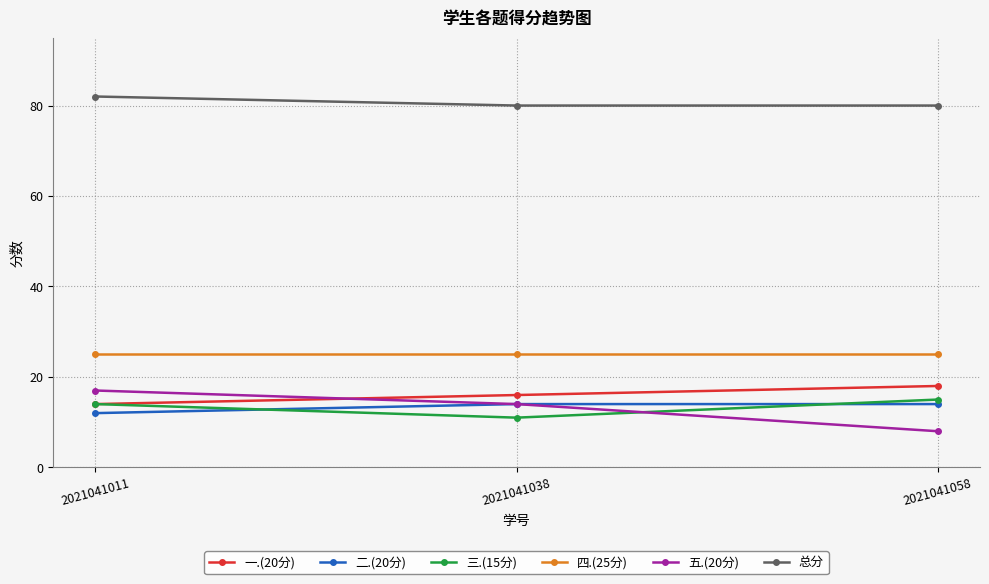

Which series has the largest total across all categories?

总分